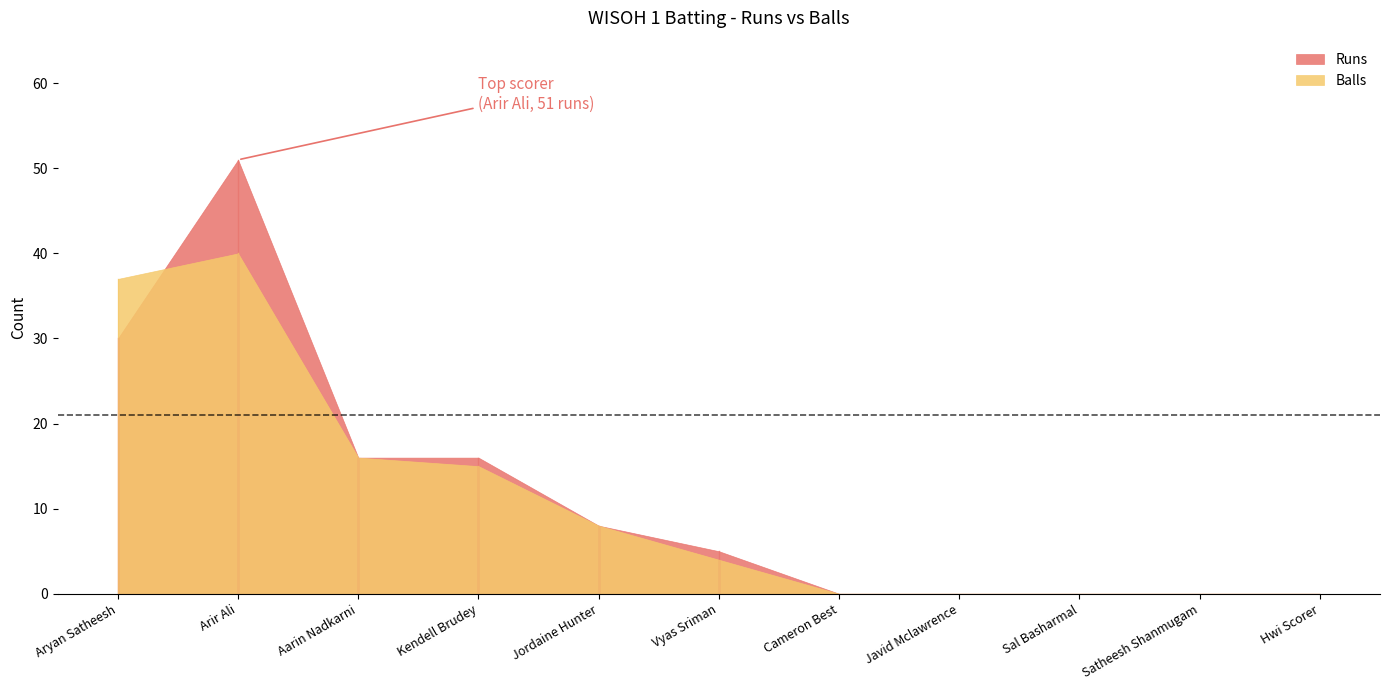

Where do Runs and Balls first cross each other?

Aryan Satheesh and Arir Ali